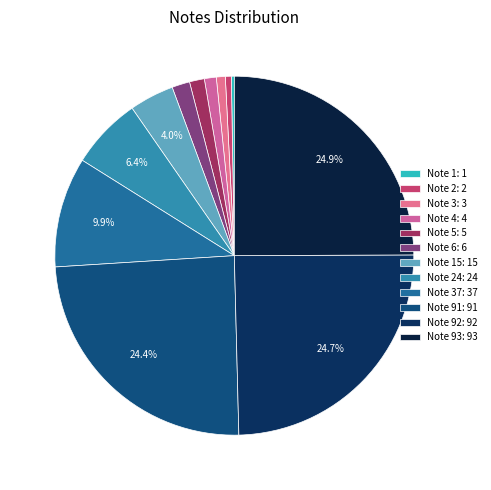

How many segments does this pie chart have?

12